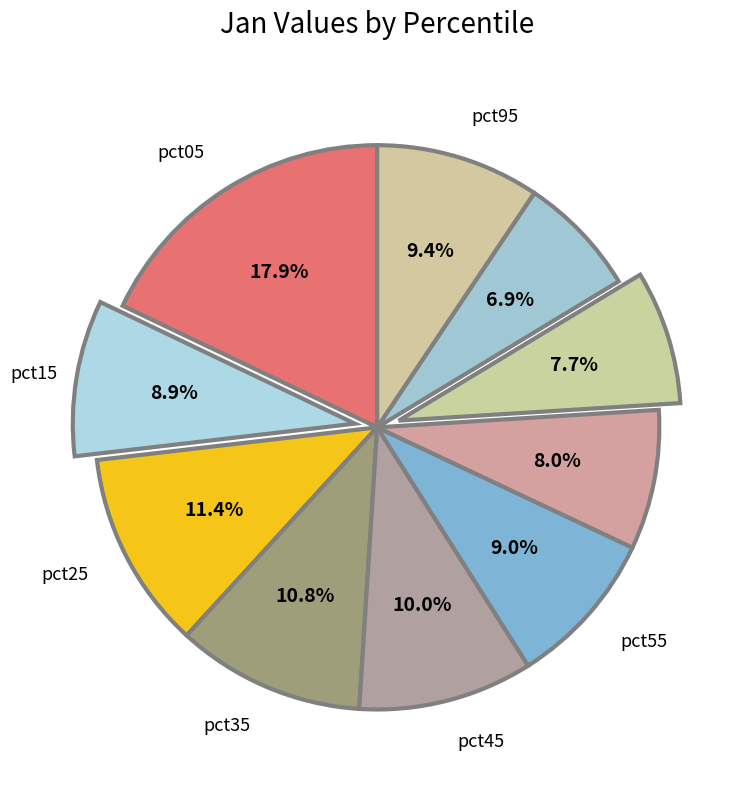

To the nearest percent, what is the difference between the largest and smallest slice percentages?

11%